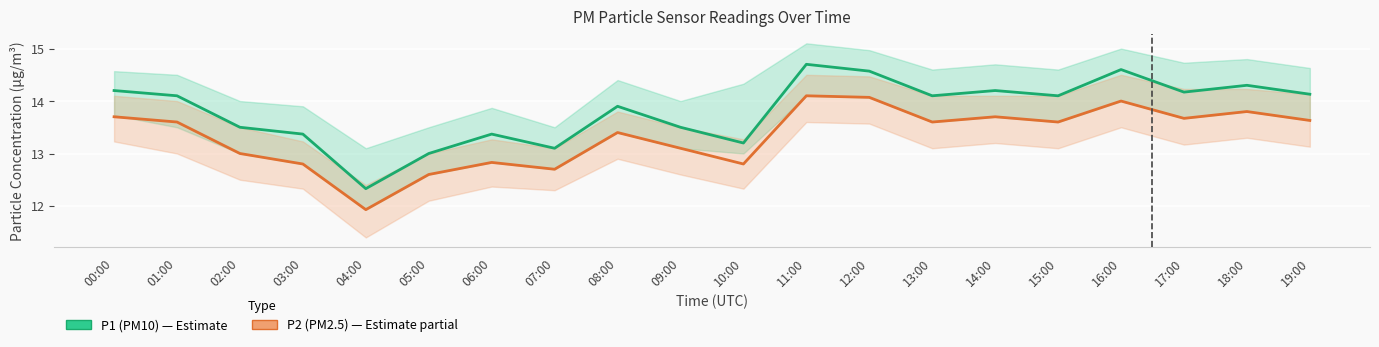

How many lines are shown in the chart?

2